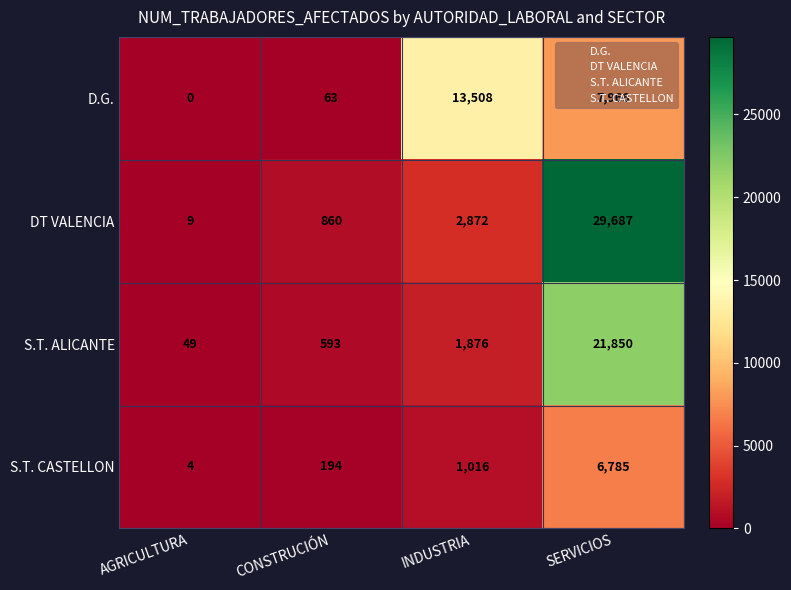

What is the highest value of the D.G. series?

13508